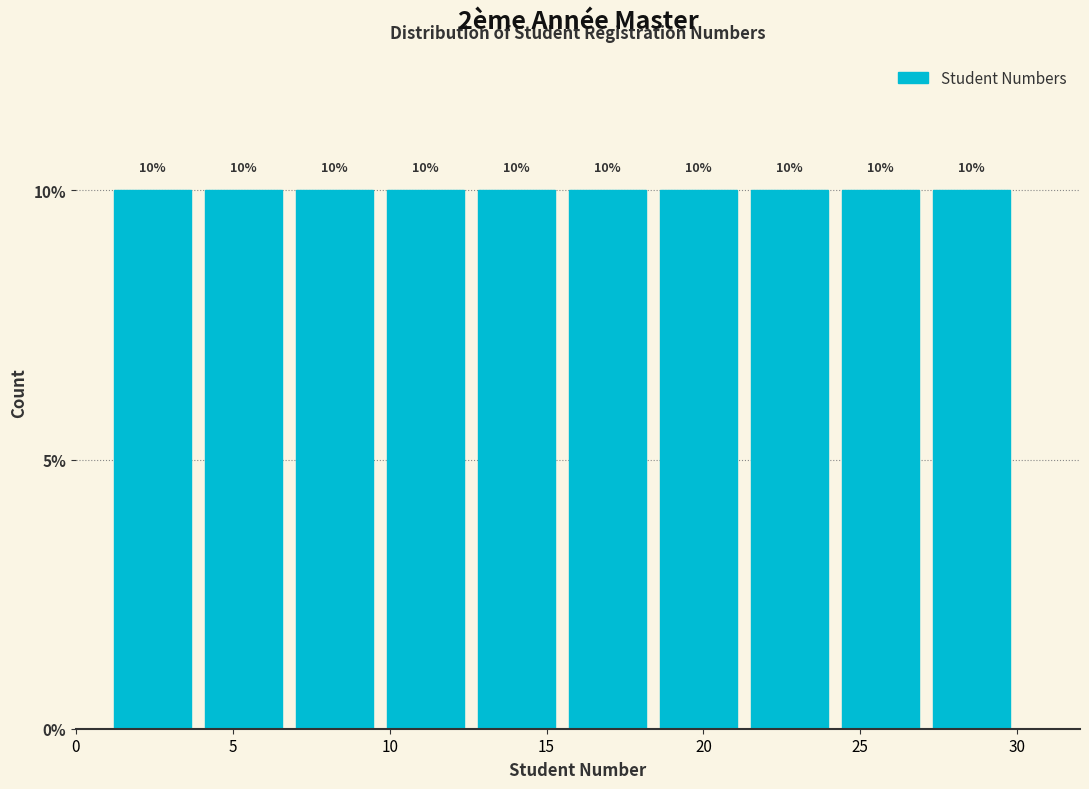

Reading left to right, transcribe this chart: for each bar, give the range it covers on the x-axis and its height. The bar edges are not printed on the chart, so give them approximately, as read against the axis.

1.0 to 3.9: 10
3.9 to 6.8: 10
6.8 to 9.7: 10
9.7 to 12.6: 10
12.6 to 15.5: 10
15.5 to 18.4: 10
18.4 to 21.3: 10
21.3 to 24.2: 10
24.2 to 27.1: 10
27.1 to 30.0: 10